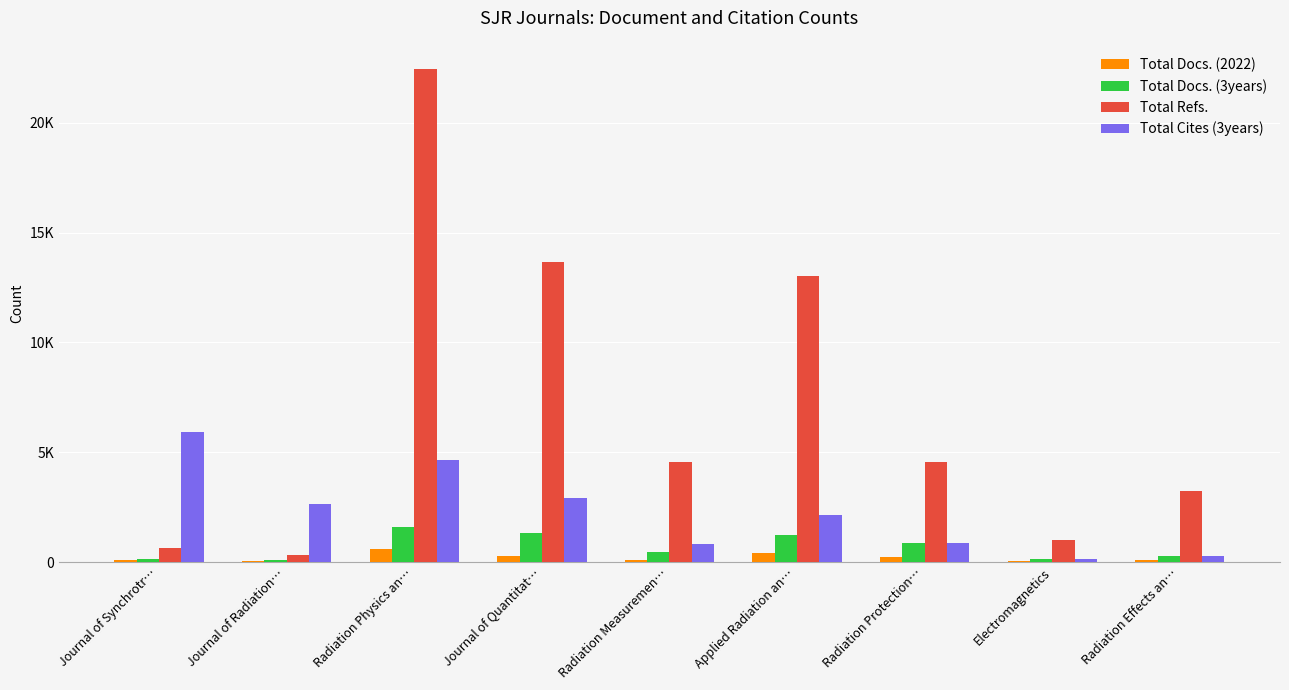

What are all the series names shown in the legend?

Total Docs. (2022), Total Docs. (3years), Total Refs., Total Cites (3years)